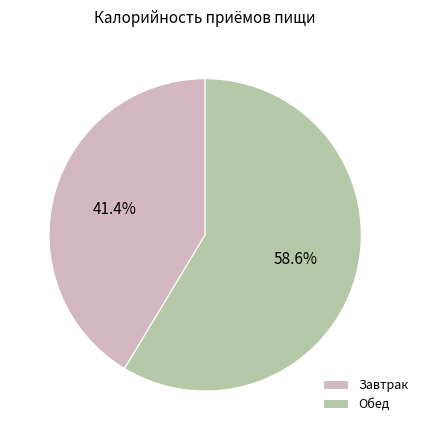

What is the smallest slice in the pie chart?

Завтрак